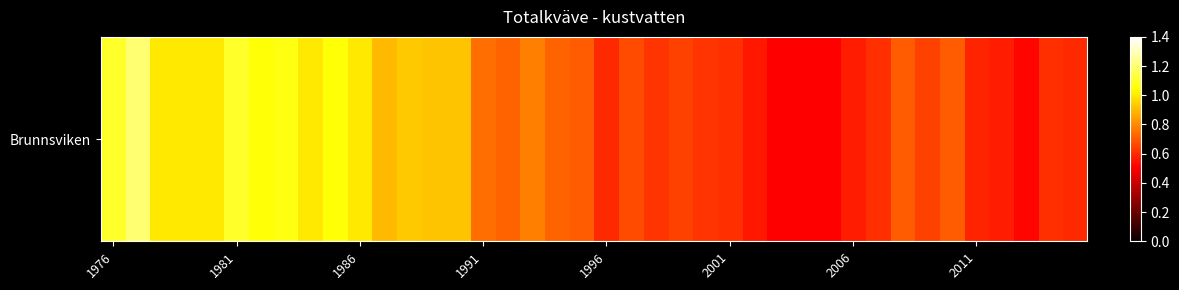

Read the value at 9.

1.1